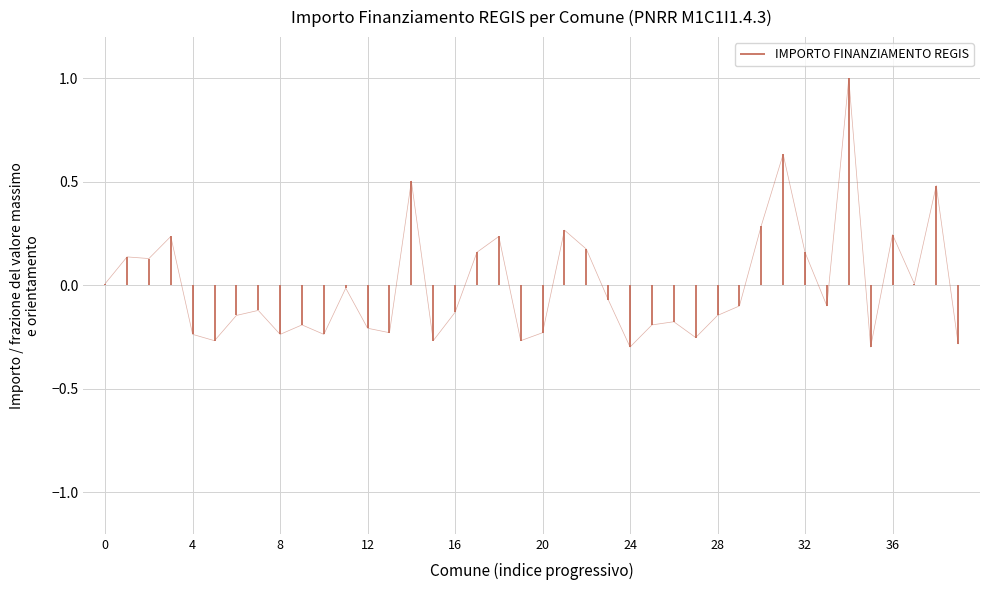

The value at 0 is 0.0. True or false?

True